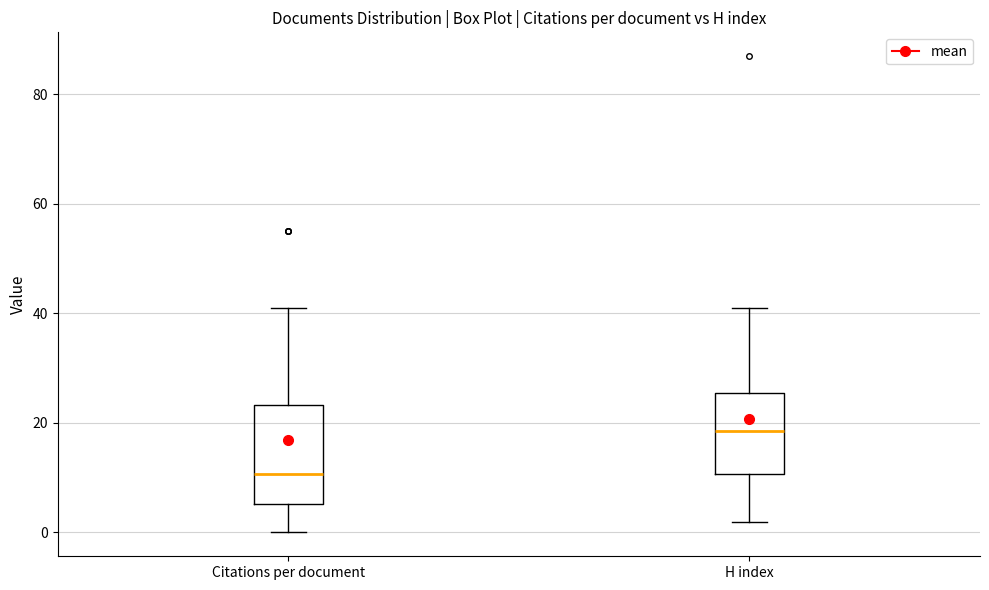

Where does the lower whisker of the box for H index end on the y-axis? The values are not printed on the chart, so give them approximately, as read against the axis.

2